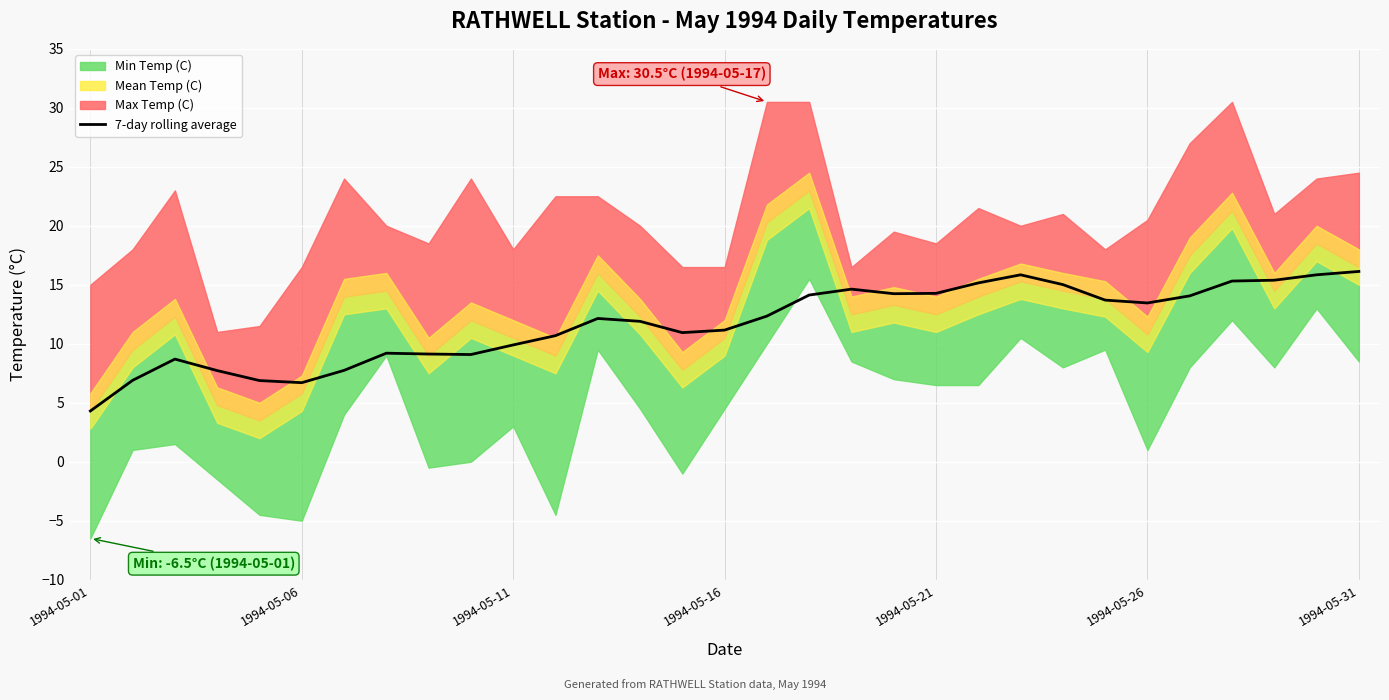

How many categories are shown in the chart?

31